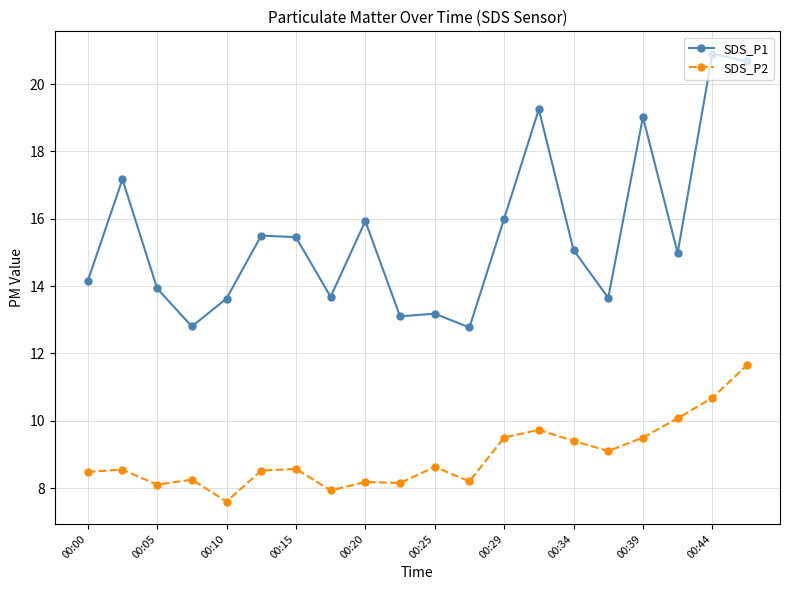

How many data points does each series have?

20